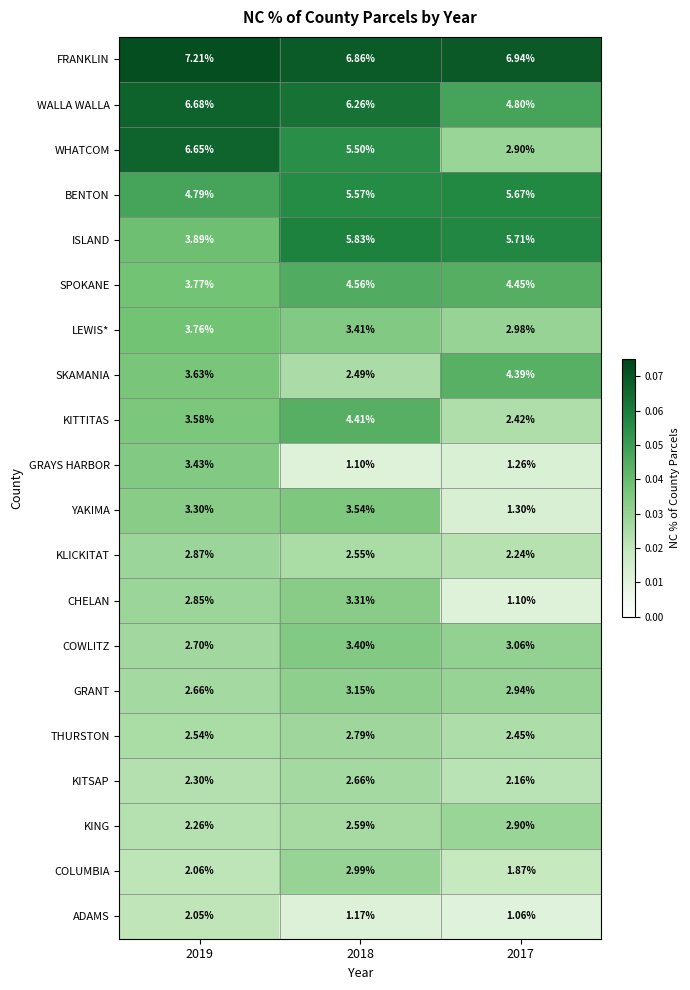

Between 2018 and 2017, which series saw the biggest shift?

WHATCOM